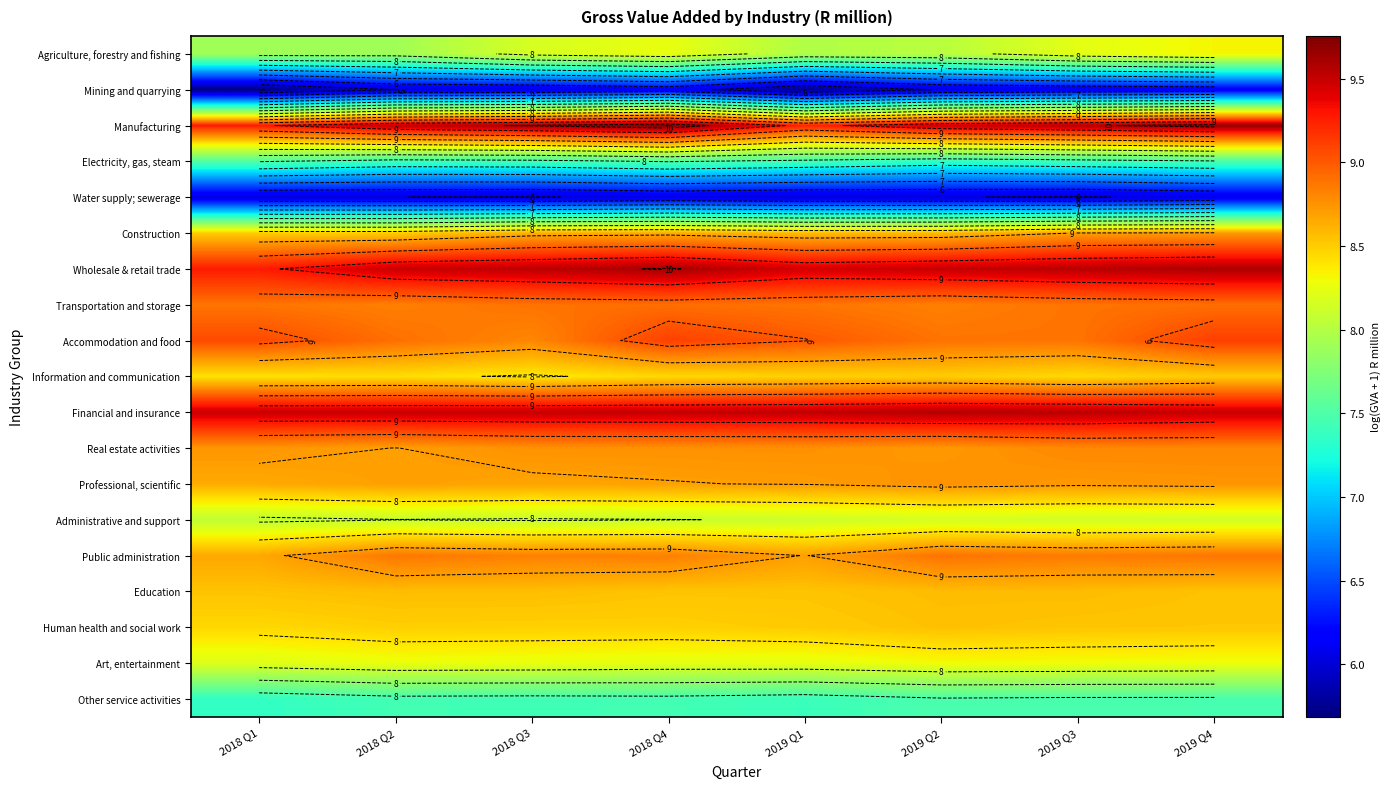

Which label corresponds to the smallest value in the chart?

2018 Q1